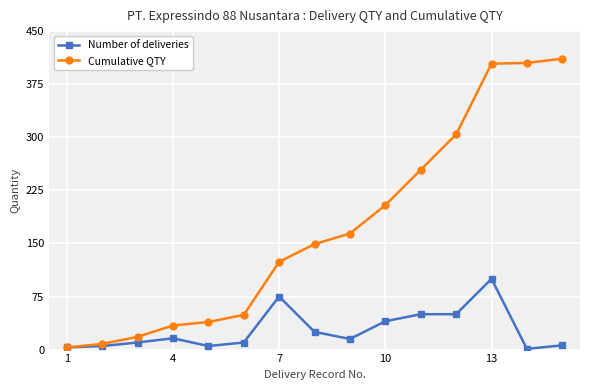

Rank the series by their average value, from highest to lowest.

Cumulative QTY, Number of deliveries